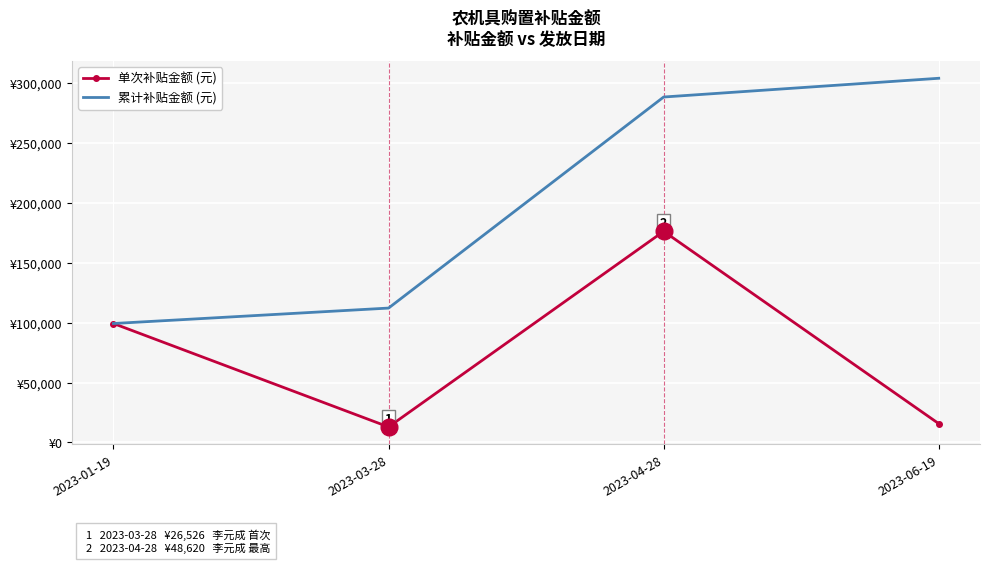

Which series has the largest total across all categories?

累计补贴金额 (元)